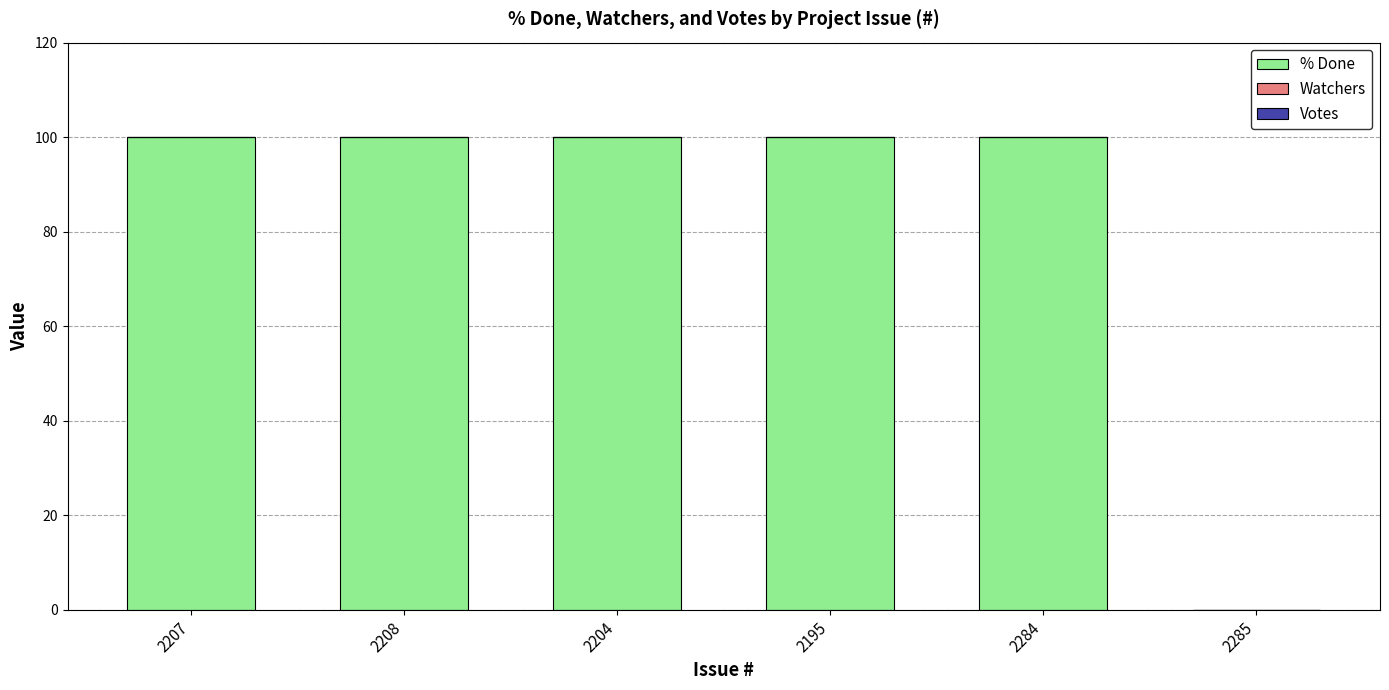

What is the sum of all values?

500